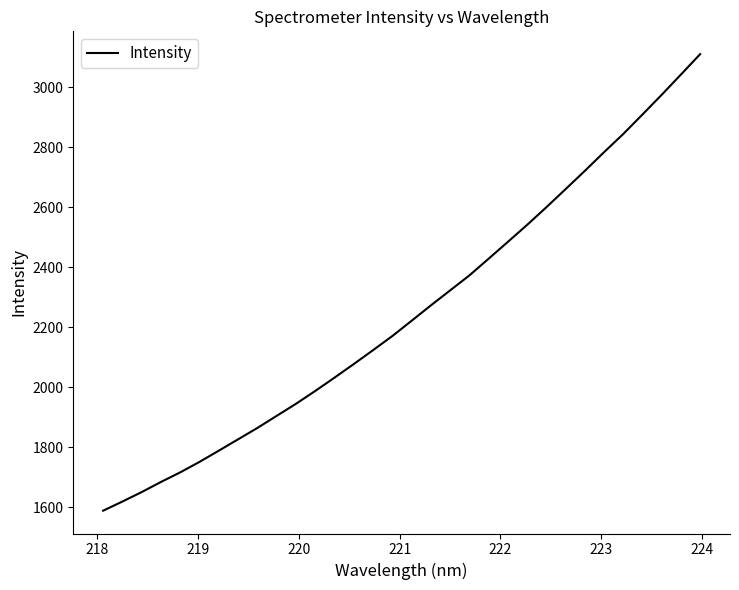

True or false: there are more than 2 points higher than both neighbors.

False